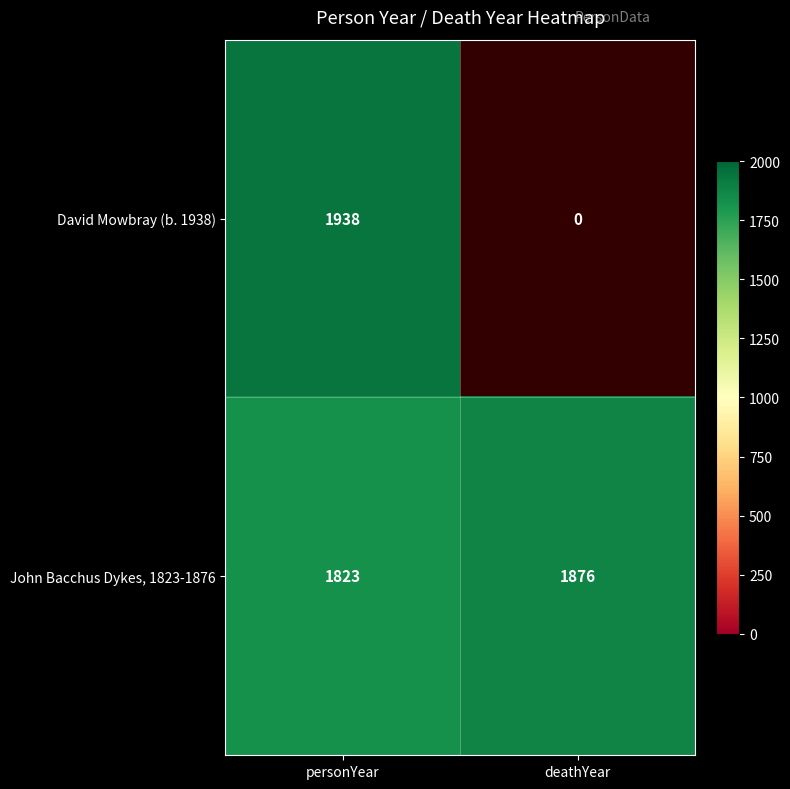

What is the difference between the highest and lowest values at personYear?

115